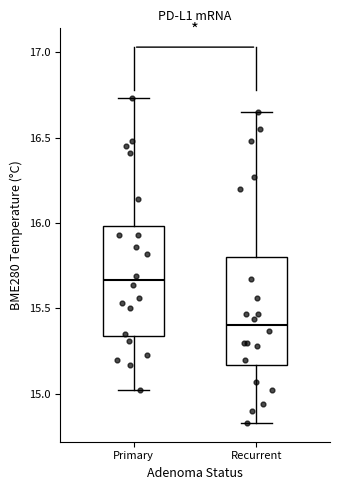

Which box has the highest median line?

Primary